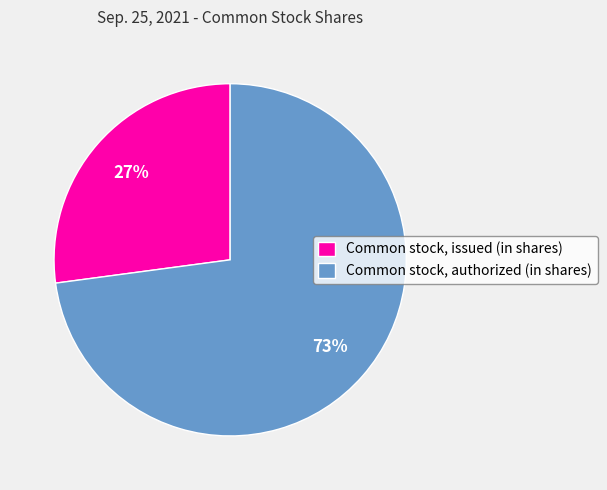

What percentage is the Common stock, issued (in shares) slice, to the nearest percent?

27%